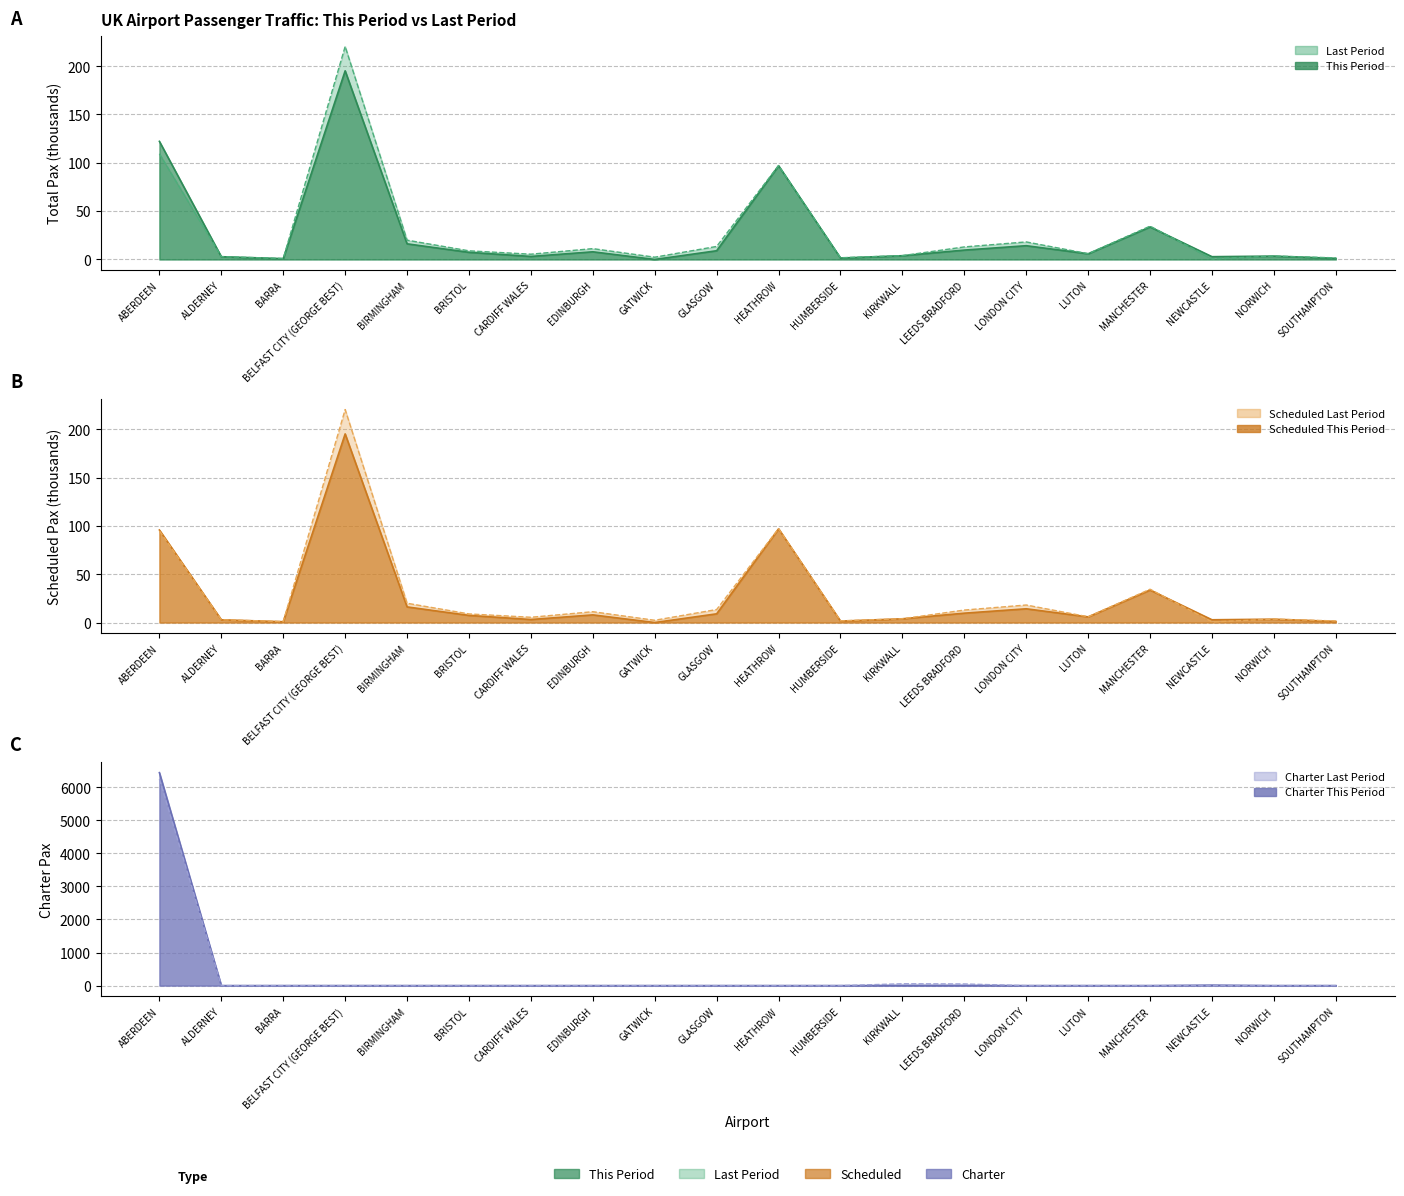

Count the number of data series in this chart.

6